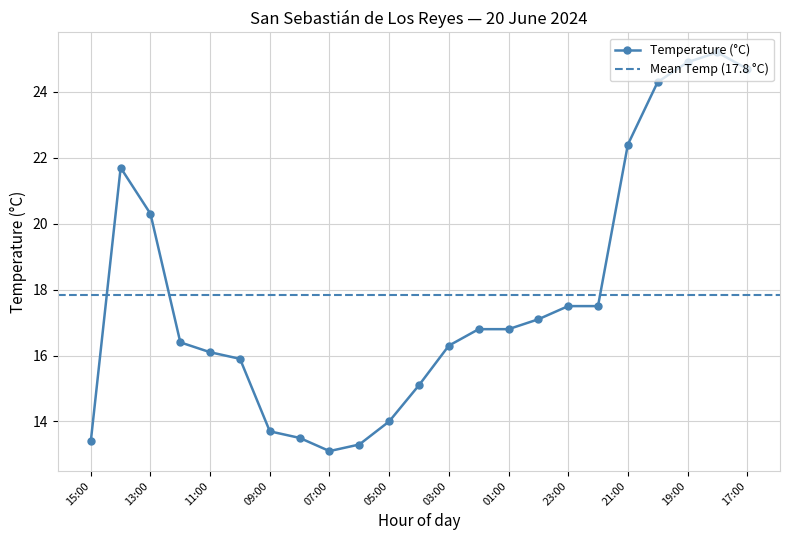

Which label corresponds to the smallest value in the chart?

07:00